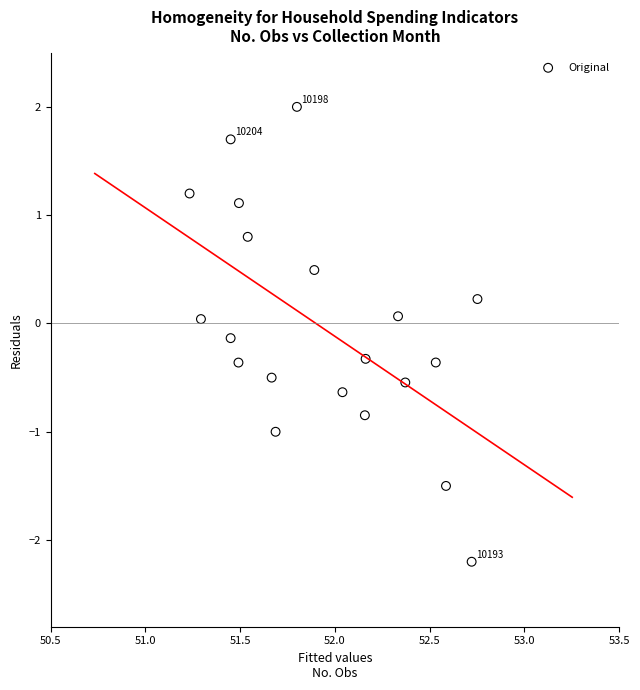

What is the range of X values (max minus min)?

1.5